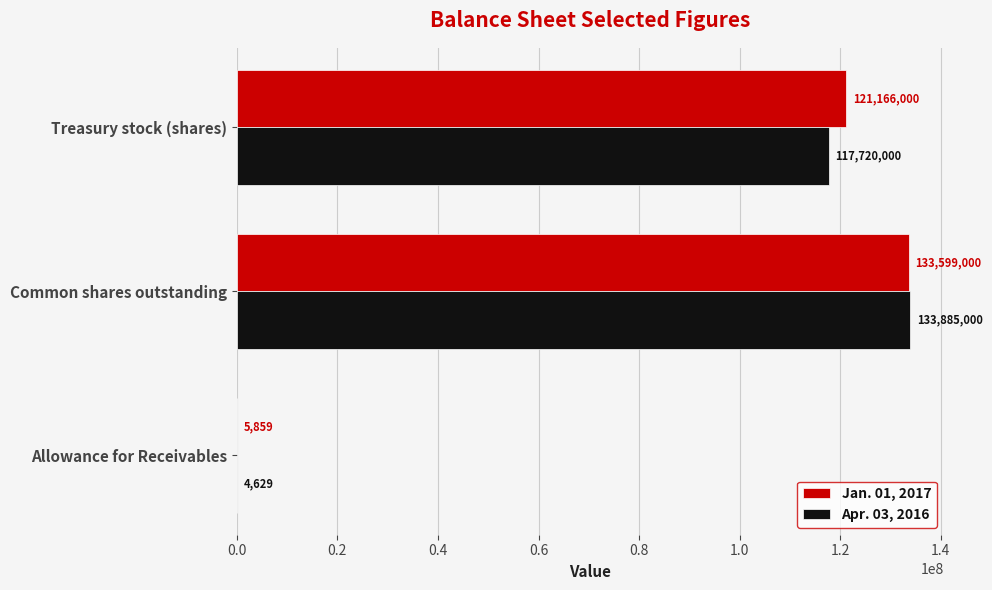

What is the maximum value for Jan. 01, 2017?

133599000